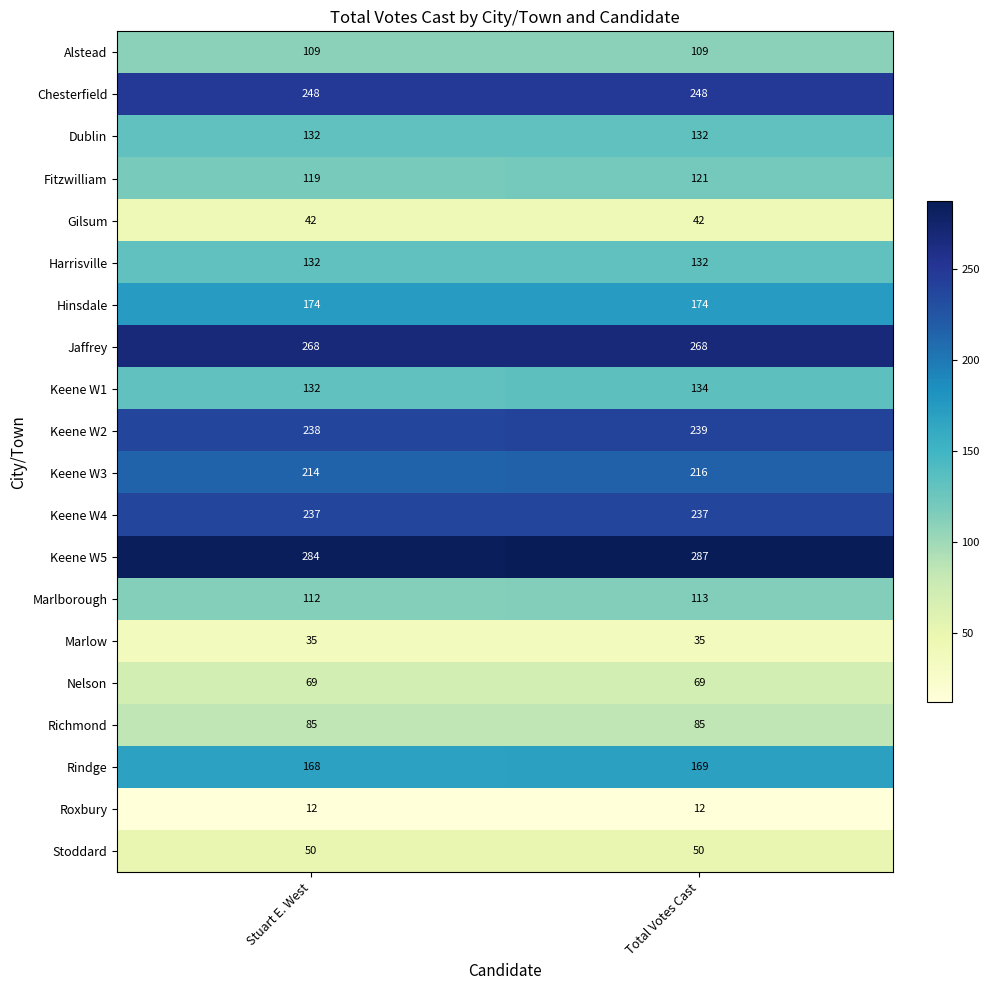

What is the average value of the Fitzwilliam series?

120